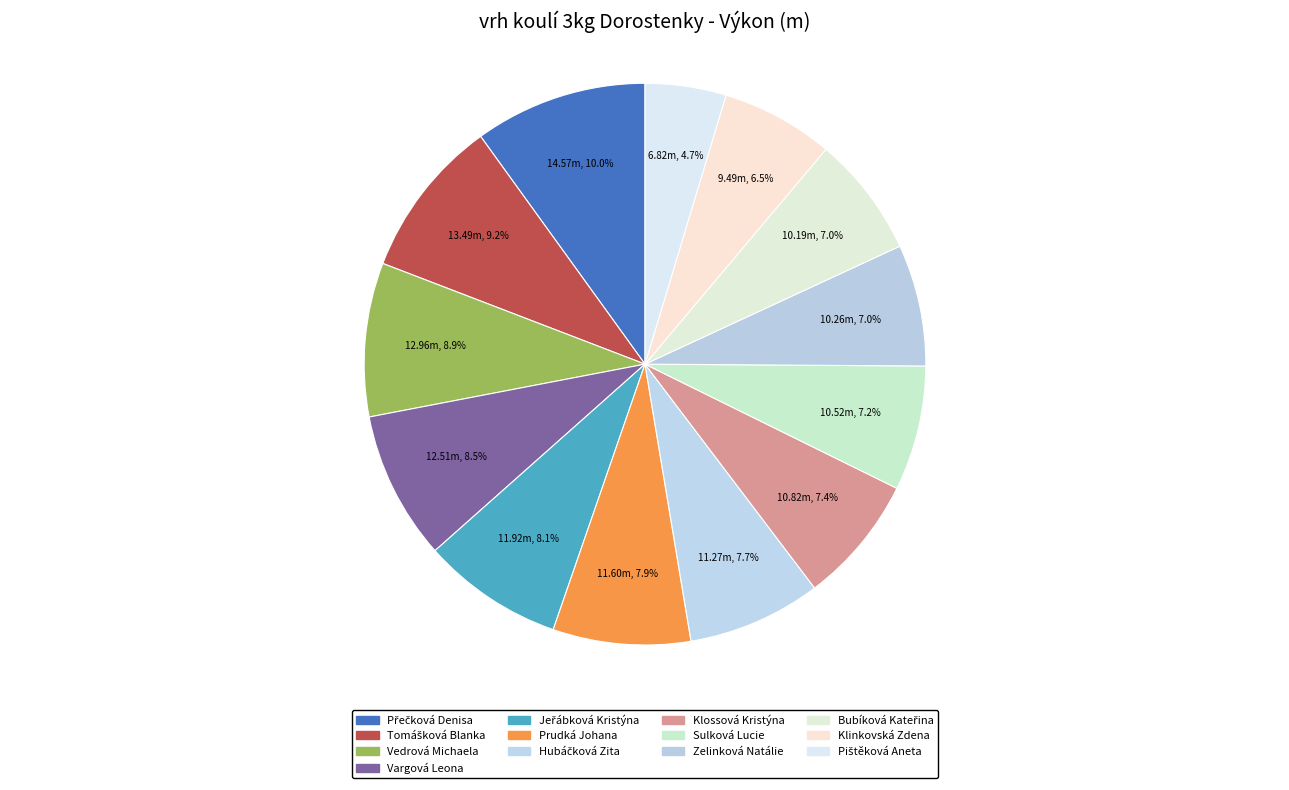

How many slices are in this pie chart?

13